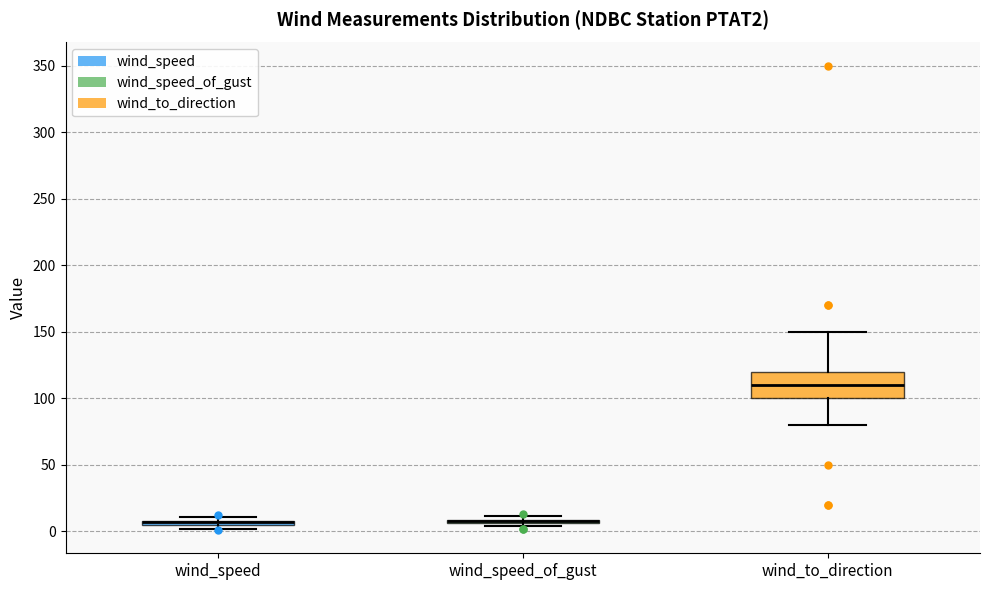

Which box is the tallest, from its lower edge to its upper edge?

wind_to_direction